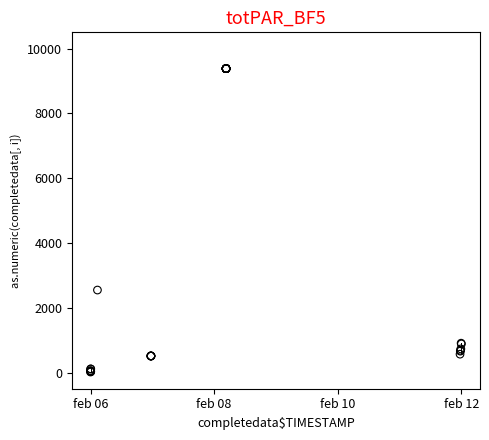

What Y value in the scatter plot is closest to 4697?

2545.8